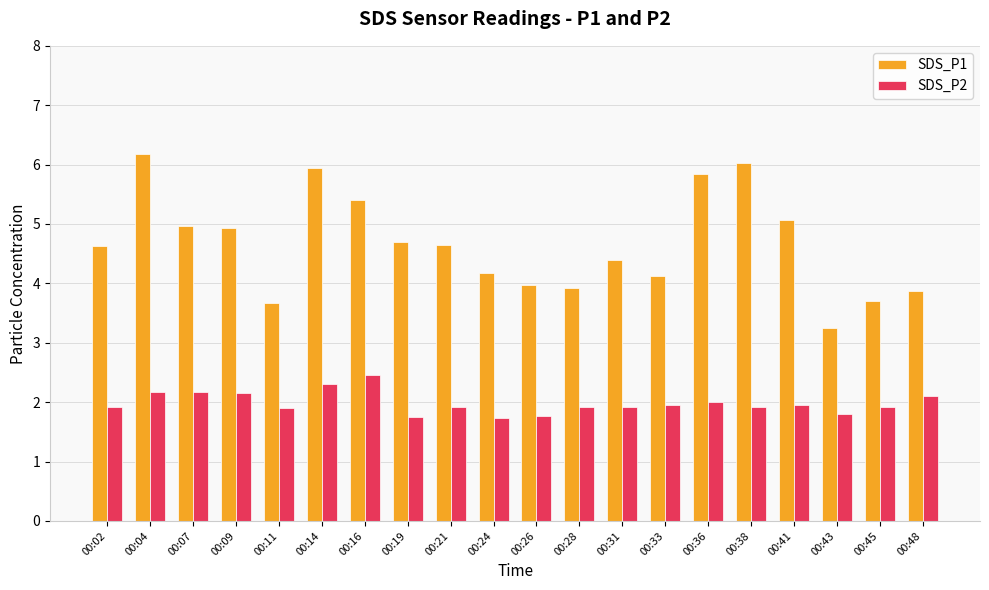

The SDS_P2 series shows 3.6 at 00:36. True or false?

False